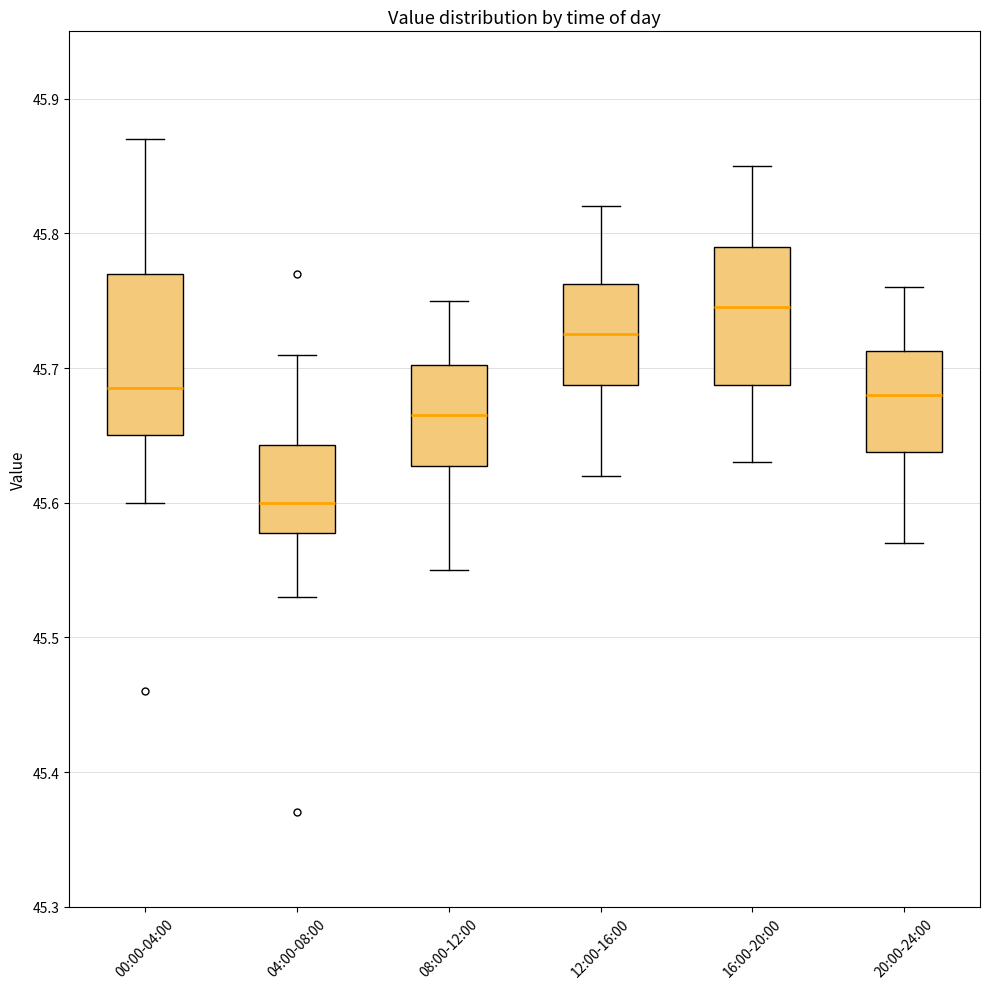

Reading left to right, transcribe this box plot: for each box, give where its median line is, the range the box spans, and where its two whiskers end, as read against the y-axis. The values are not printed on the chart, so give them approximately, as read against the axis.

00:00-04:00: median 45.69, box 45.65 to 45.77, whiskers 45.60 to 45.87
04:00-08:00: median 45.60, box 45.58 to 45.64, whiskers 45.53 to 45.71
08:00-12:00: median 45.67, box 45.63 to 45.70, whiskers 45.55 to 45.75
12:00-16:00: median 45.73, box 45.69 to 45.76, whiskers 45.62 to 45.82
16:00-20:00: median 45.75, box 45.69 to 45.79, whiskers 45.63 to 45.85
20:00-24:00: median 45.68, box 45.64 to 45.71, whiskers 45.57 to 45.76